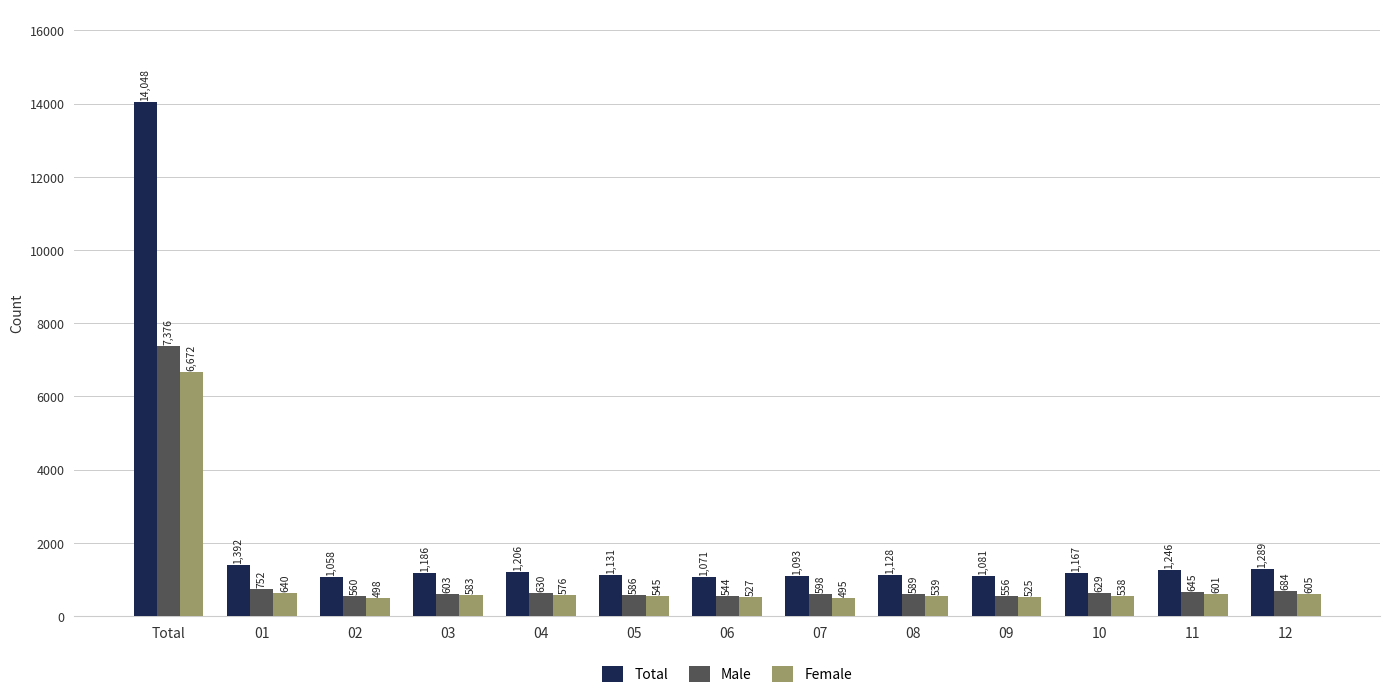

What is the total value across all series at 05?

2262